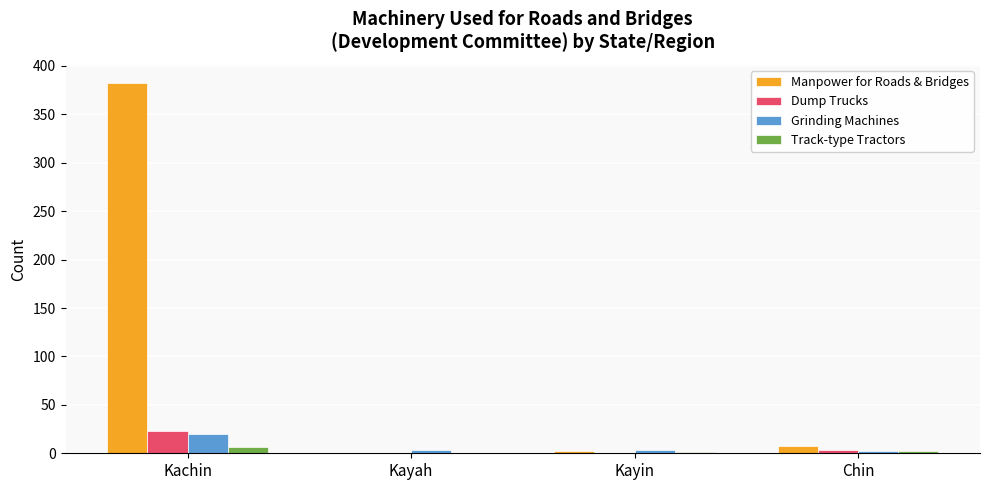

Which series changed the most between Kachin and Kayah?

Manpower for Roads & Bridges